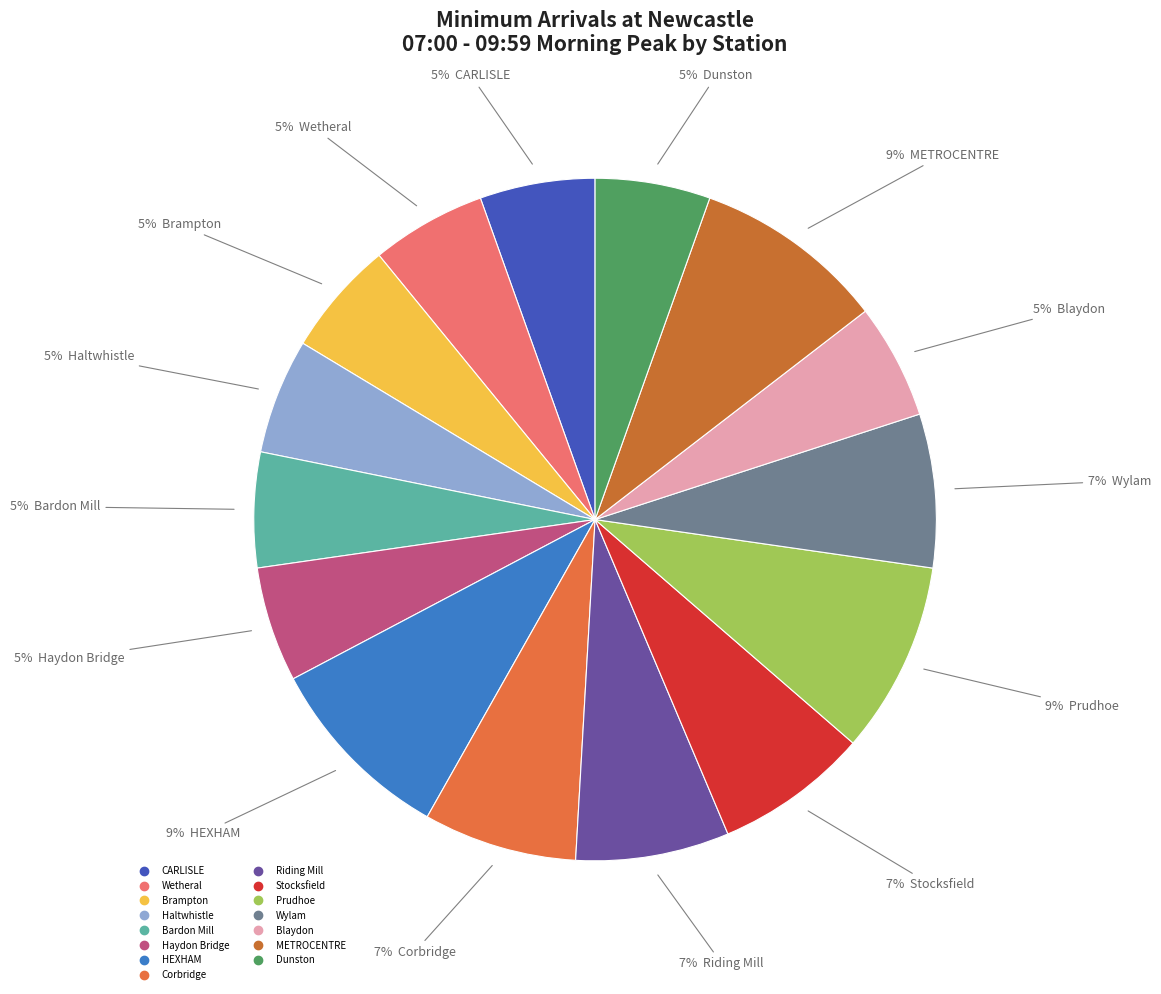

To the nearest percent, what portion does Bardon Mill represent?

5%